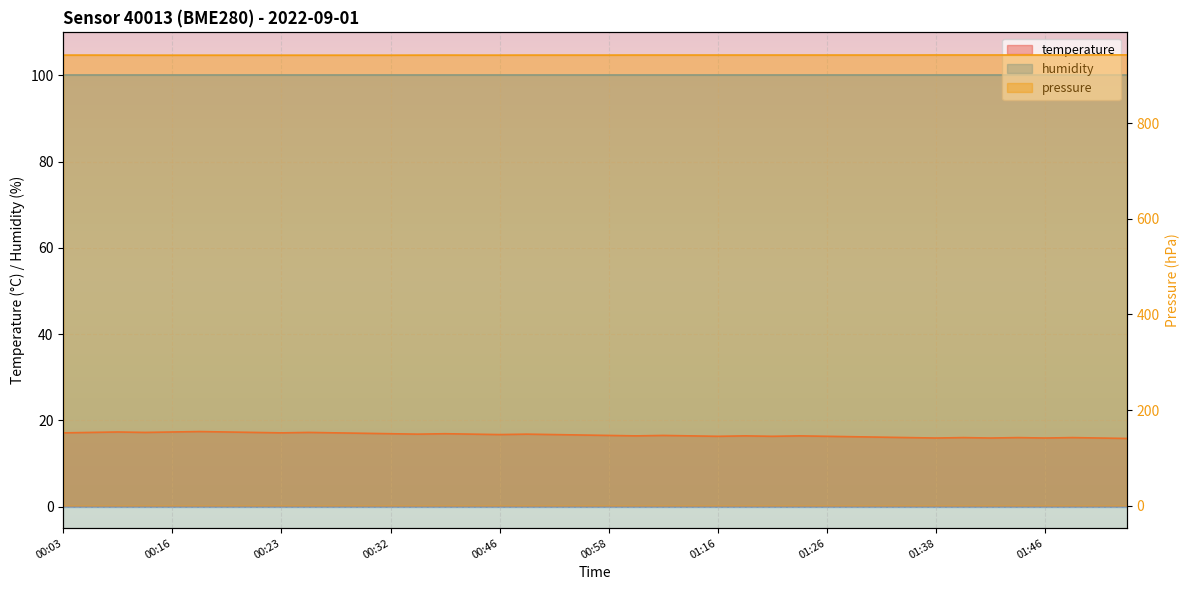

At which label is temperature closest to 16?

01:34